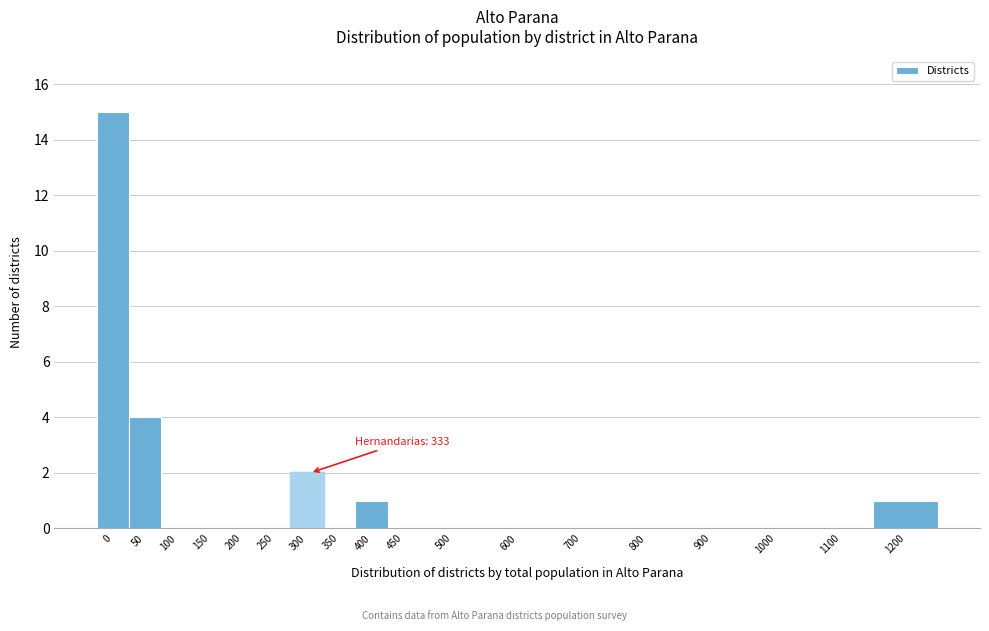

Reading left to right, transcribe all the data shown in this chart.

0=15	50=4	100=0	150=0	200=0	250=0	300=2	350=0	400=1	450=0	500=0	600=0	700=0	800=0	900=0	1000=0	1100=0	1200=1